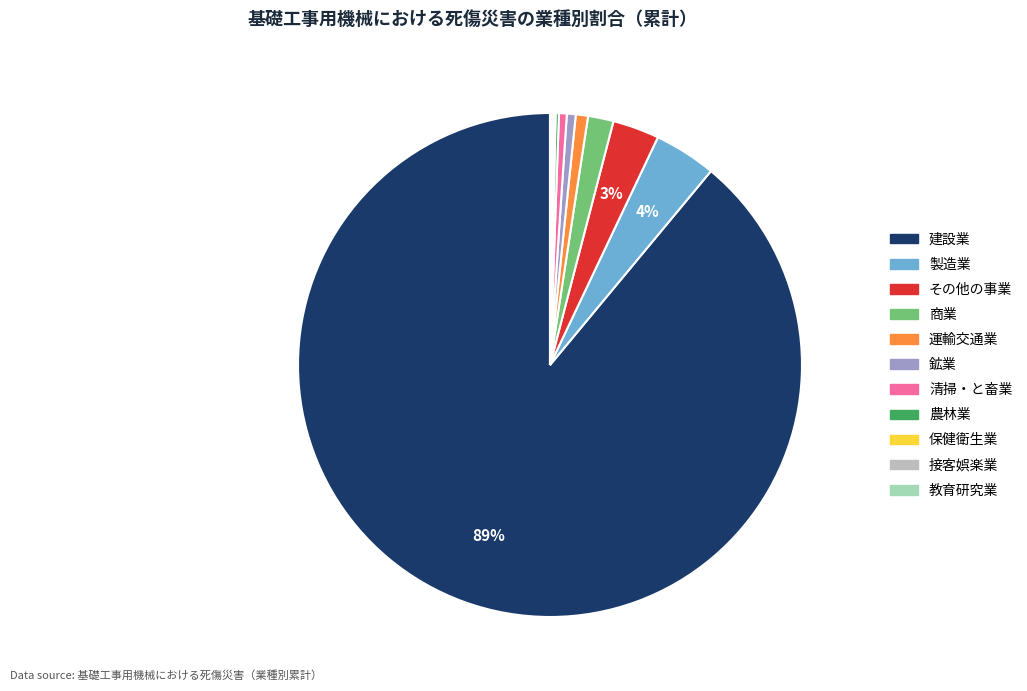

Which category has the biggest portion of the pie?

建設業